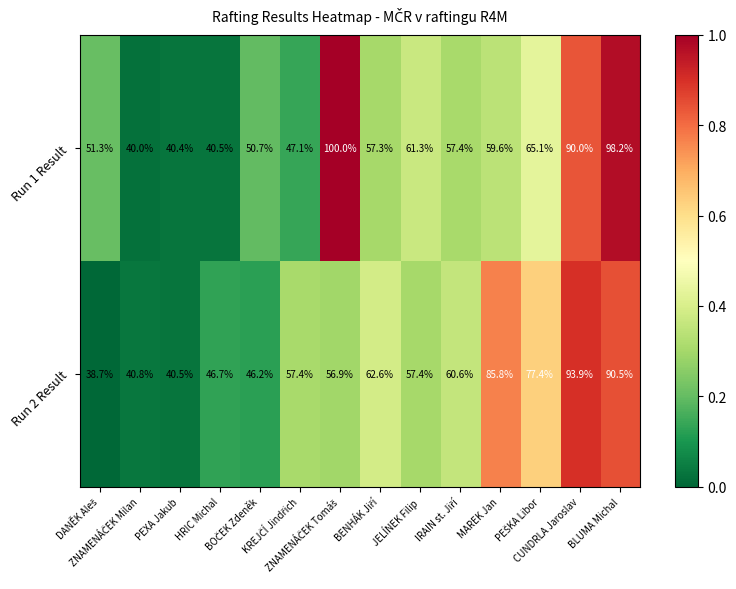

What is the difference between the highest and lowest values at CUNDRLA Jaroslav?

3.9